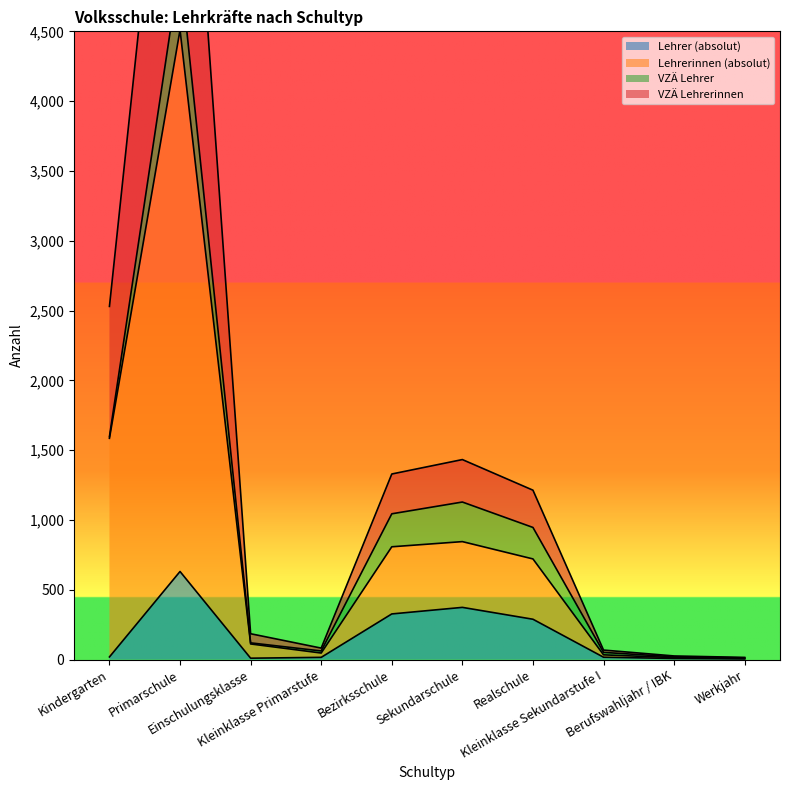

Does the chart have visible grid lines?

No